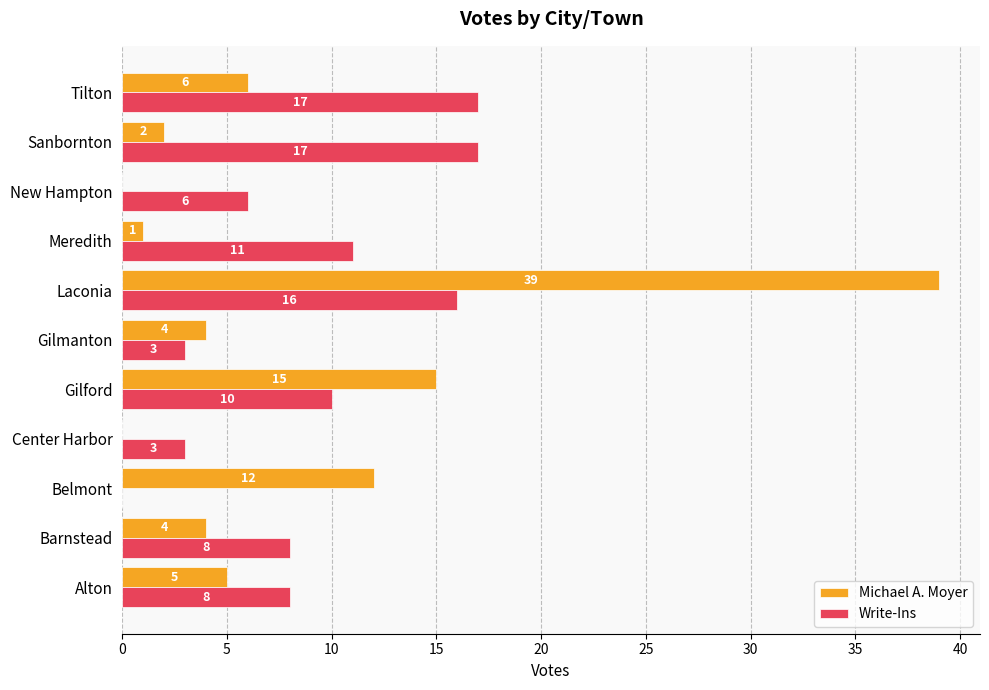

At which label is Michael A. Moyer closest to 19?

Gilford